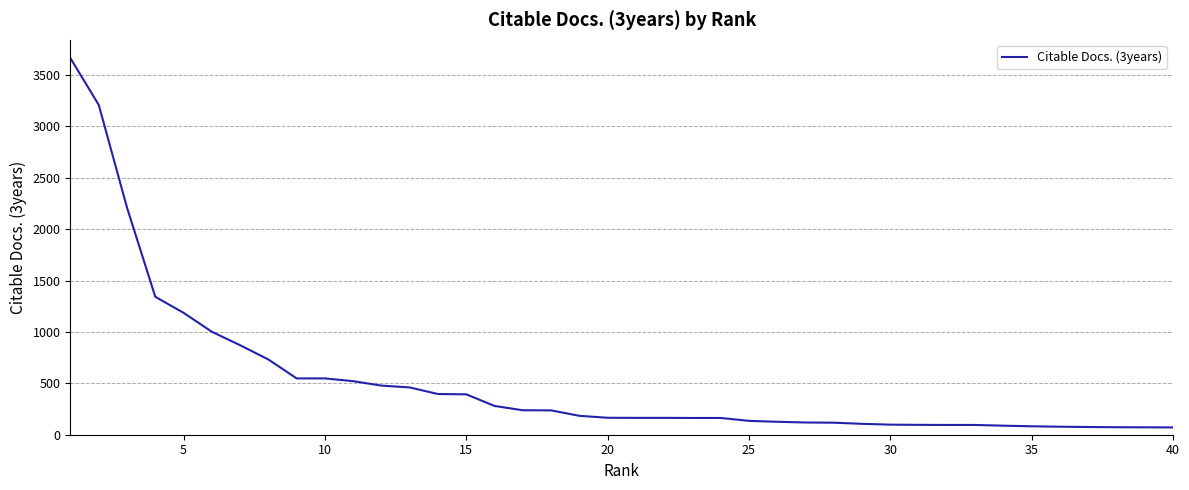

What is the maximum value shown in the chart?

3663